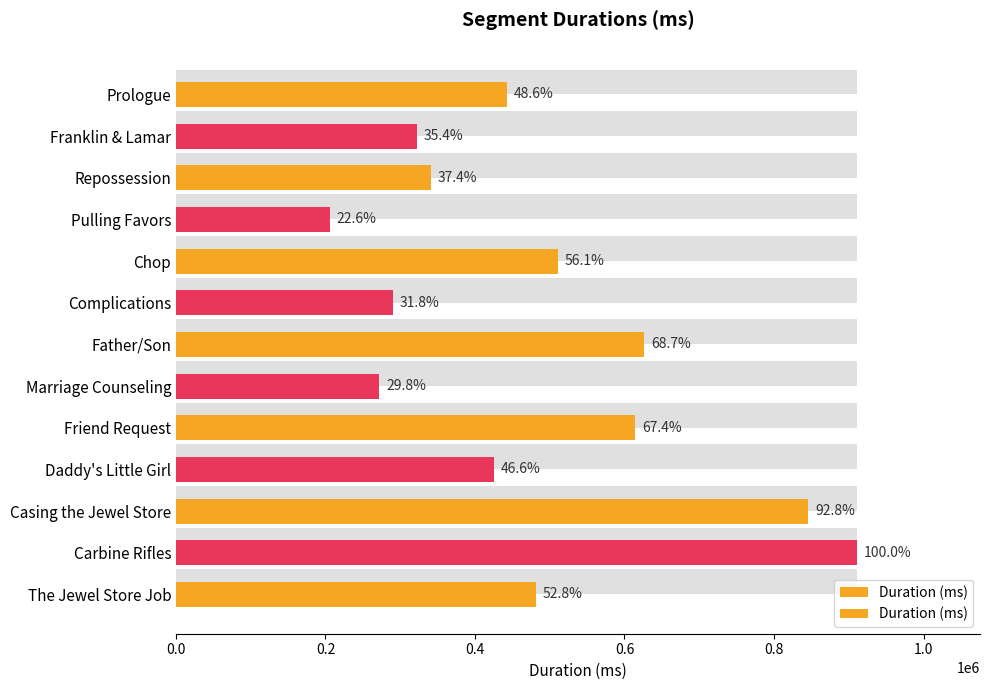

Which has a higher value, Daddy's Little Girl or The Jewel Store Job?

The Jewel Store Job